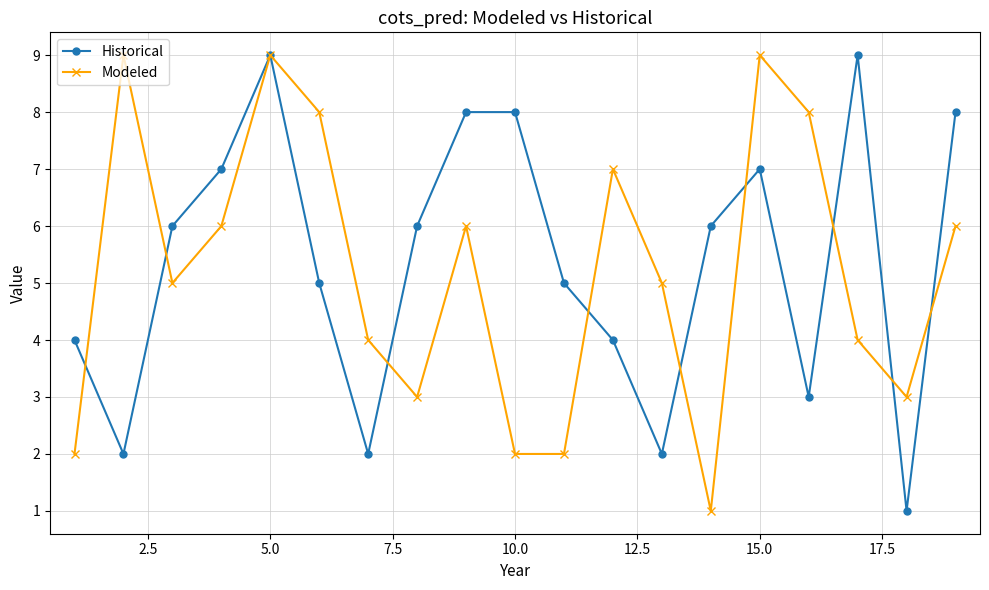

What is the highest value of the Historical series?

9